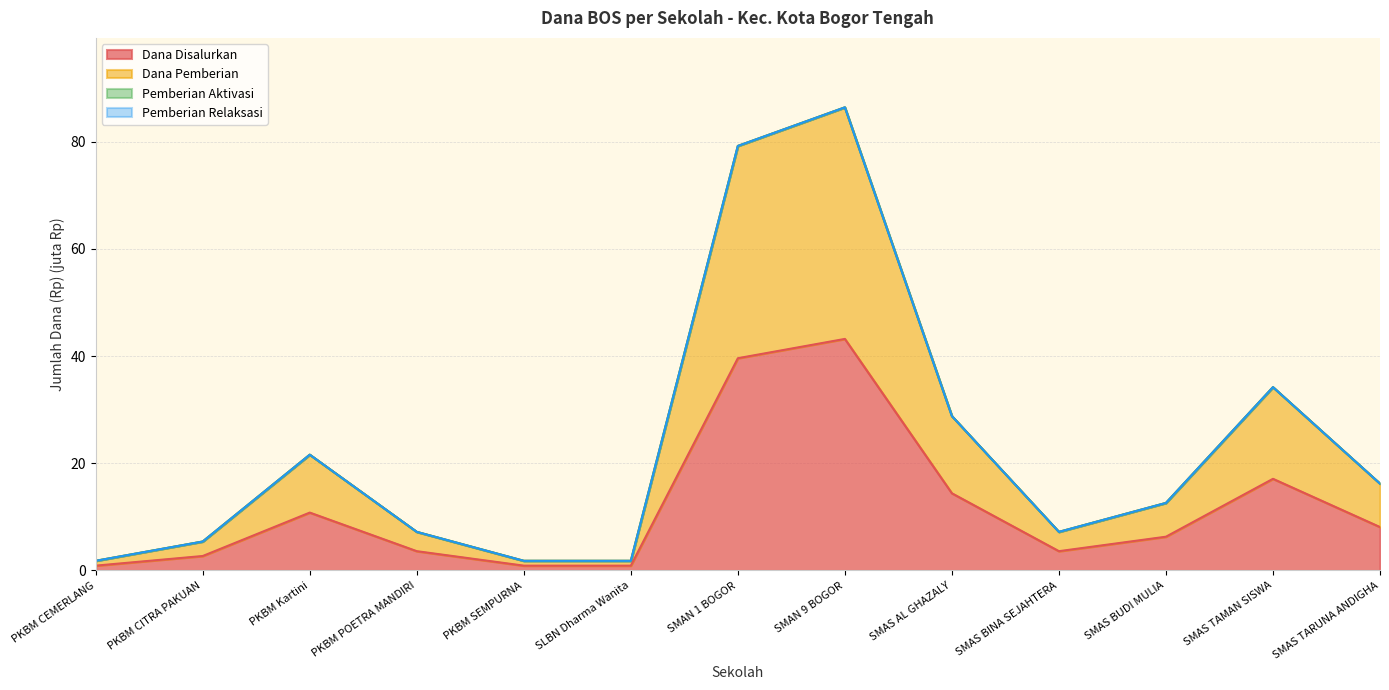

What is the difference between the highest and lowest values at SMAN 1 BOGOR?

39.6